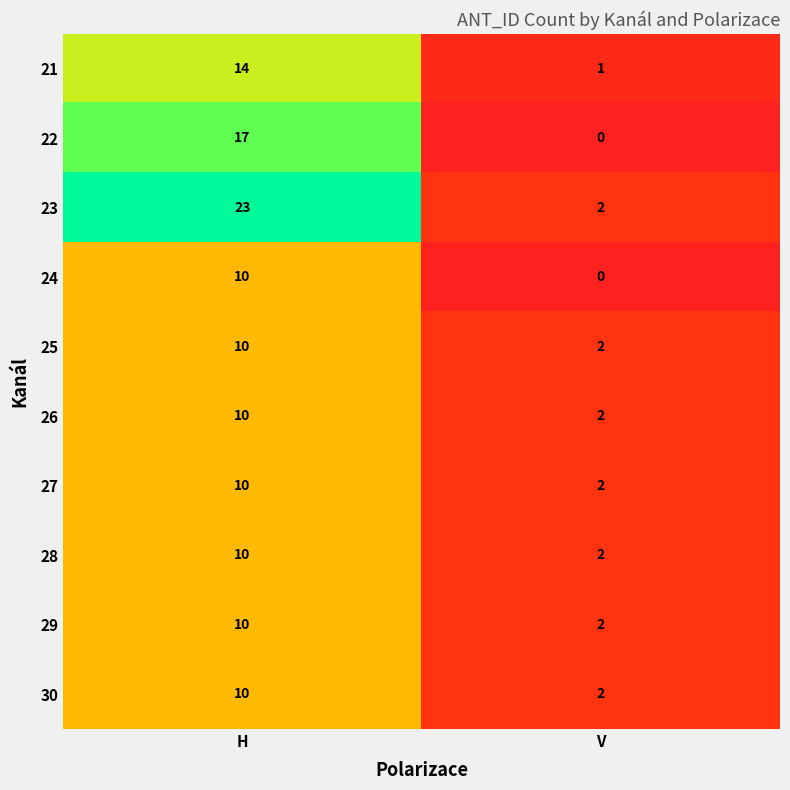

How many categories are shown in the chart?

2